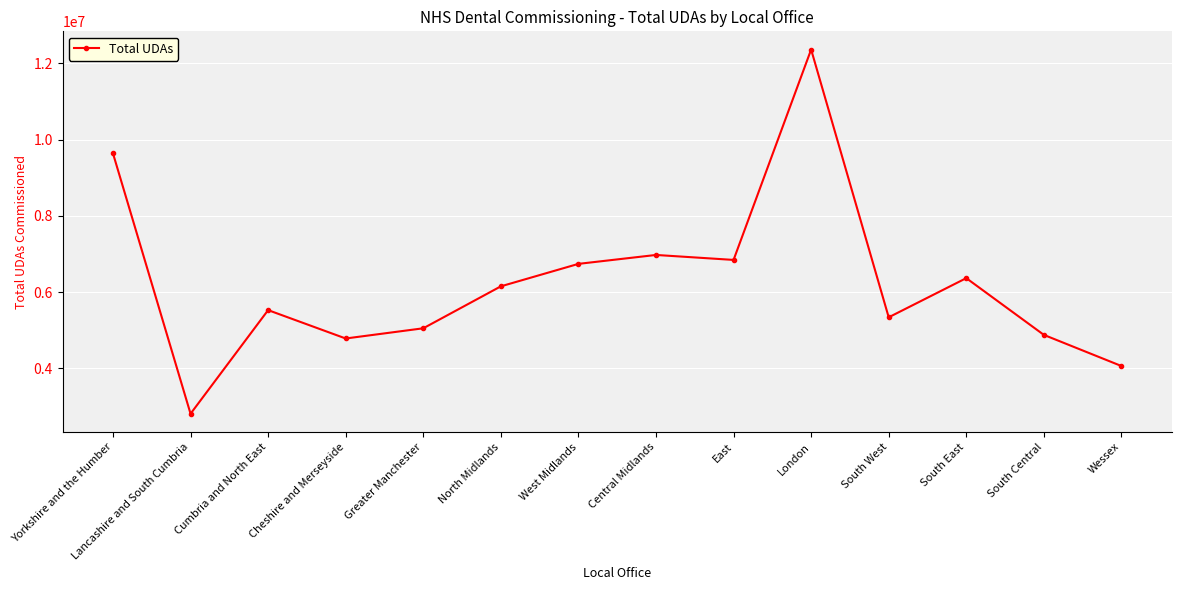

Is it true that the value at Lancashire and South Cumbria is 2812505?

True